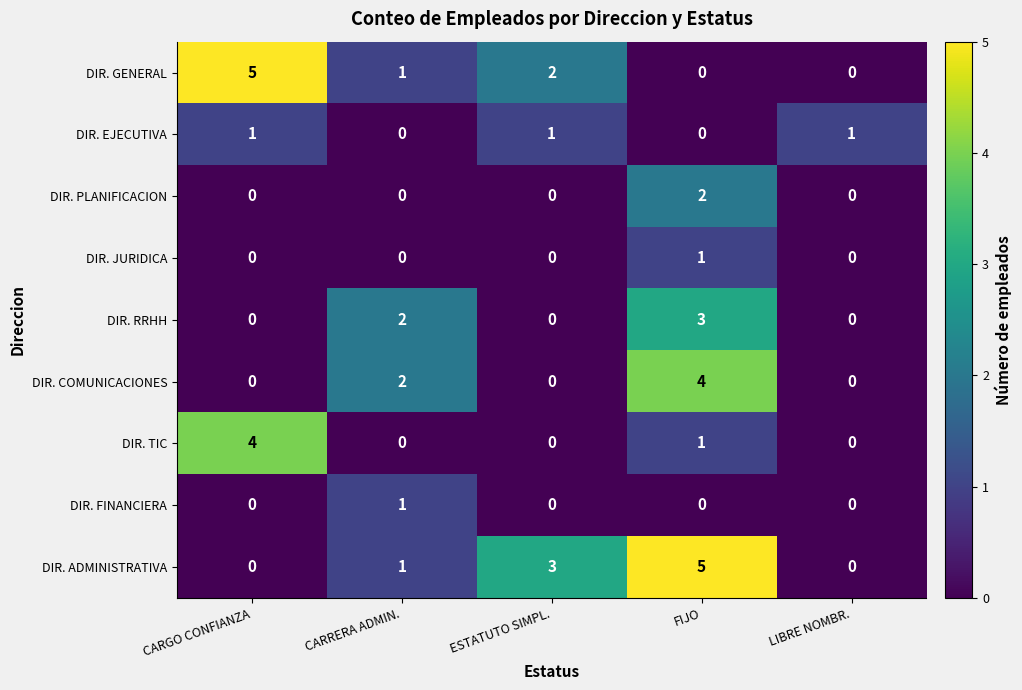

What is the spread (max minus min) of values at CARGO CONFIANZA?

5